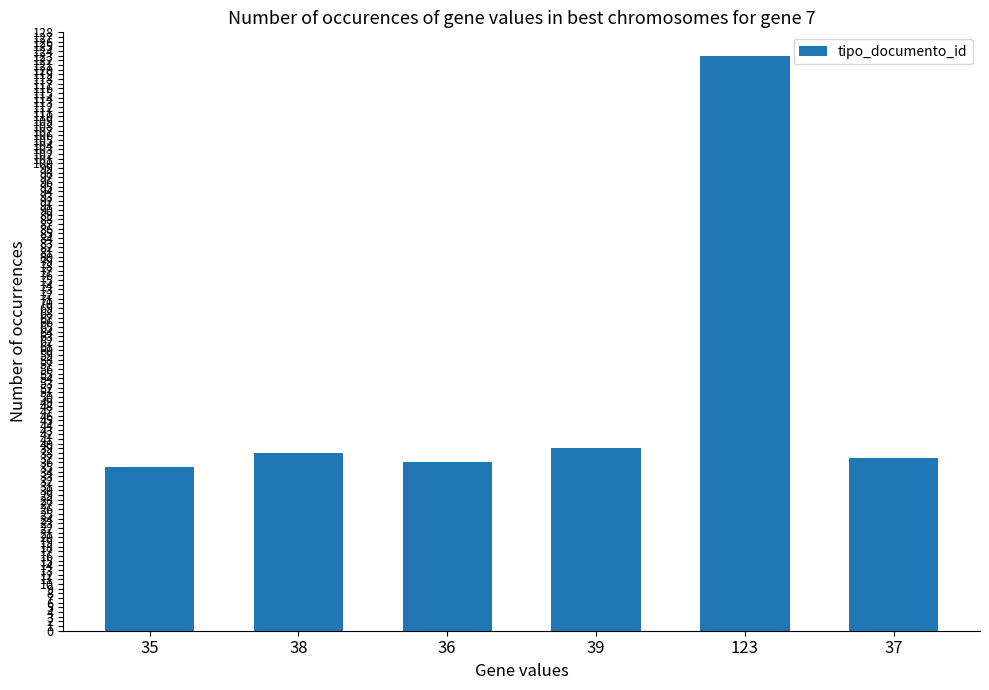

Is it true that the value at 35 is 8?

False